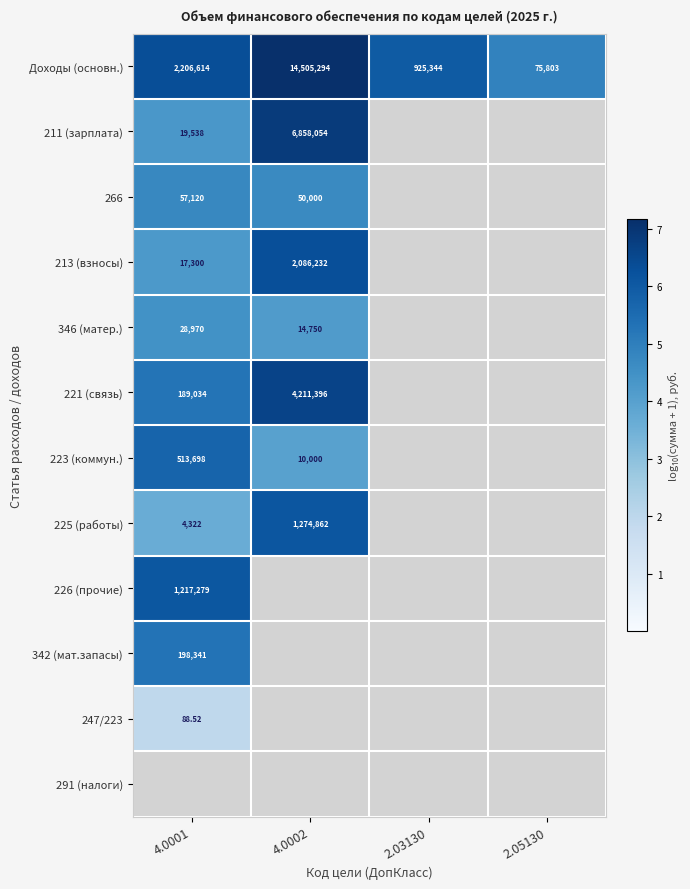

Is the value of 225 (работы) at 4.0001 greater than the value of Доходы (основн.) at 2.05130?

No